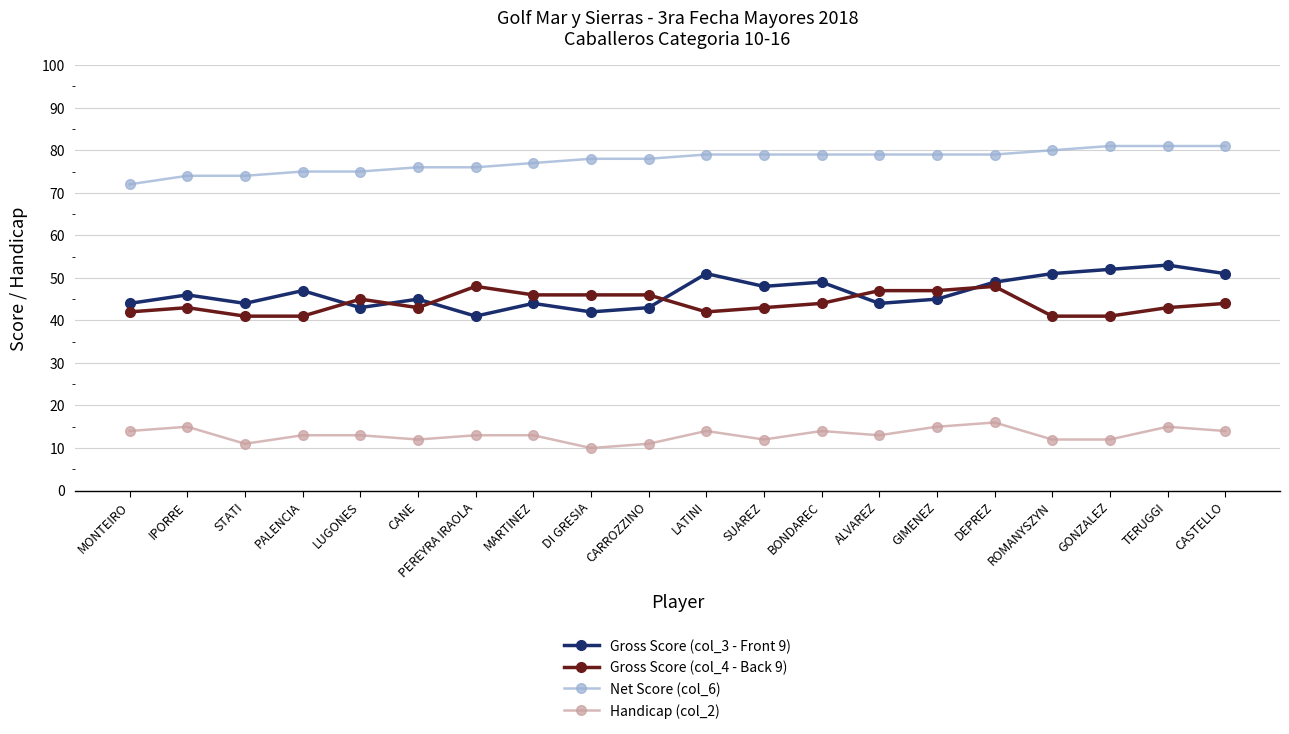

Read the Gross Score (col_4 - Back 9) value at SUAREZ.

43